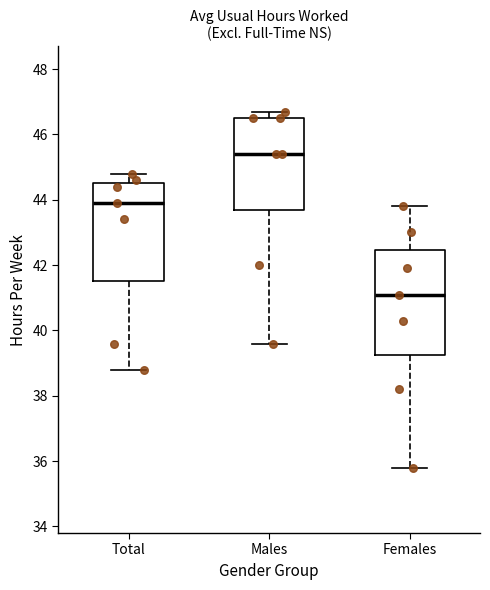

Where is the upper edge of the box for Males on the y-axis? The values are not printed on the chart, so give them approximately, as read against the axis.

46.6